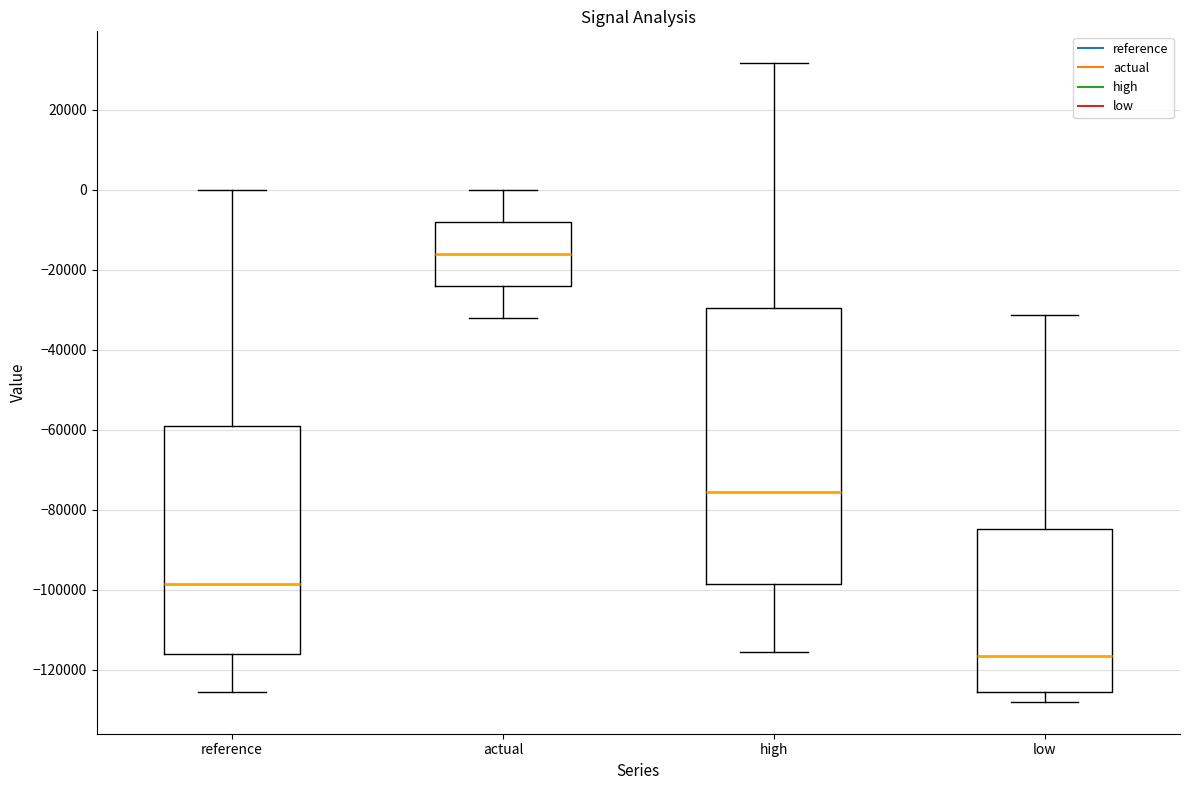

Which box has the highest median line?

actual